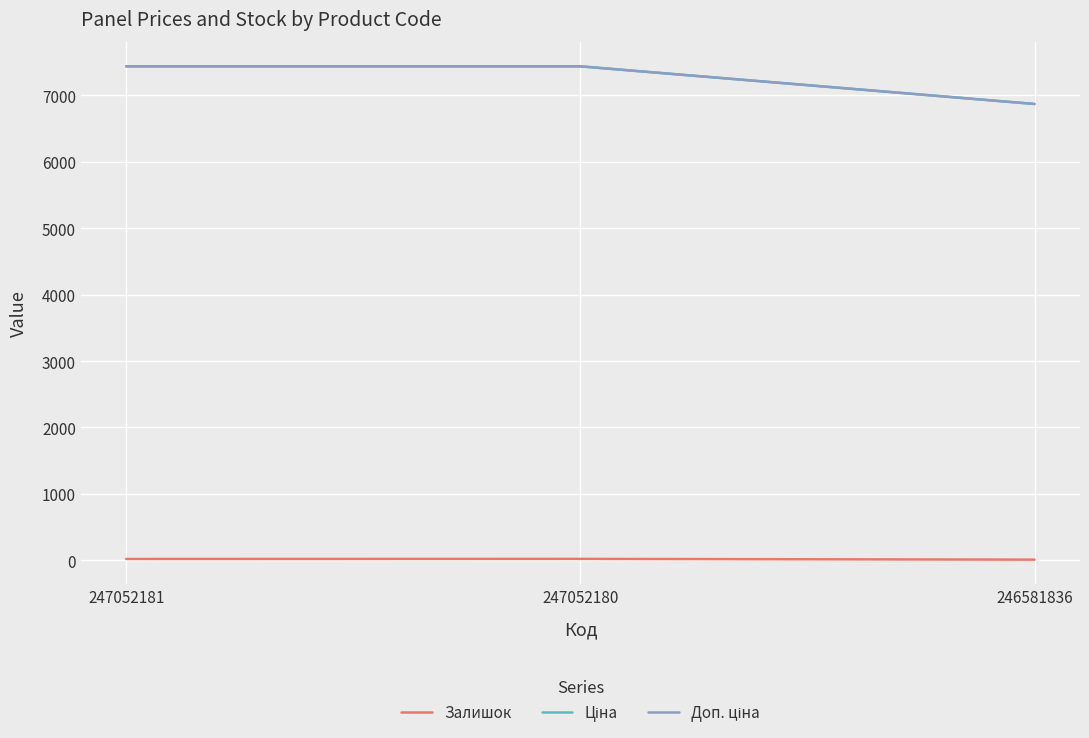

What is the sum of the Залишок values at 247052181 and 246581836?

30.0